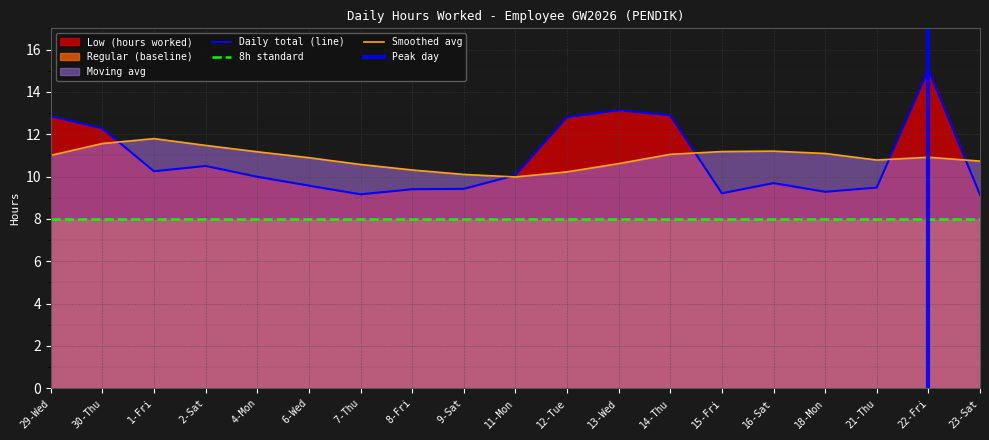

Where is Low (hours worked) nearest to the value 12?

30-Thu